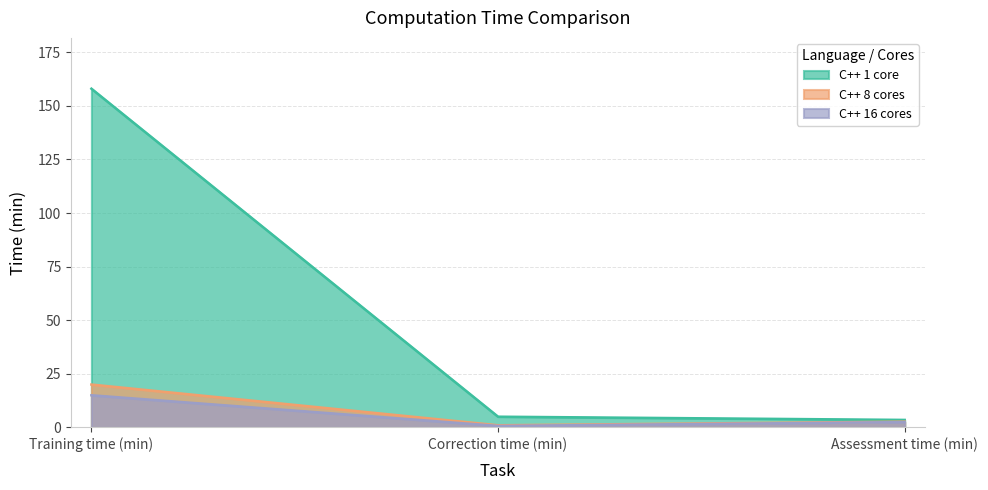

At which label is C++ 16 cores closest to 7?

Assessment time (min)